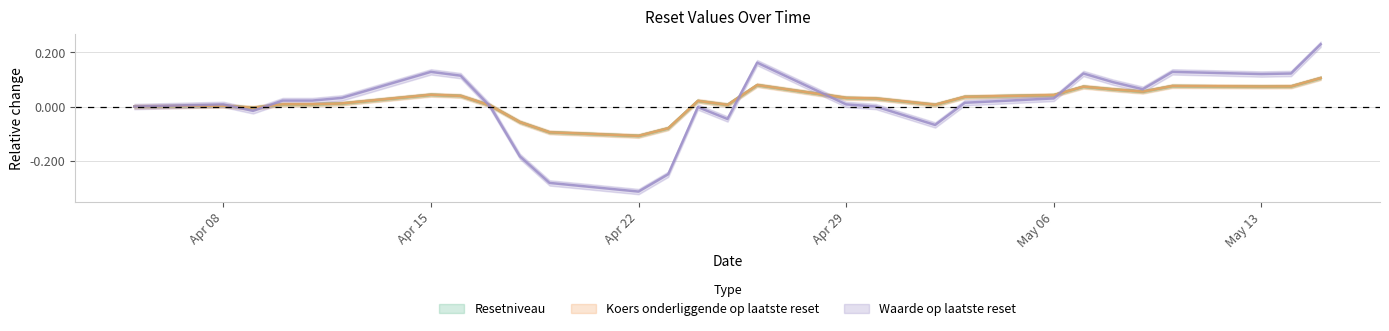

At 2024-04-10, list the series in order from smallest to largest.

Resetniveau, Koers onderliggende op laatste reset, Waarde op laatste reset